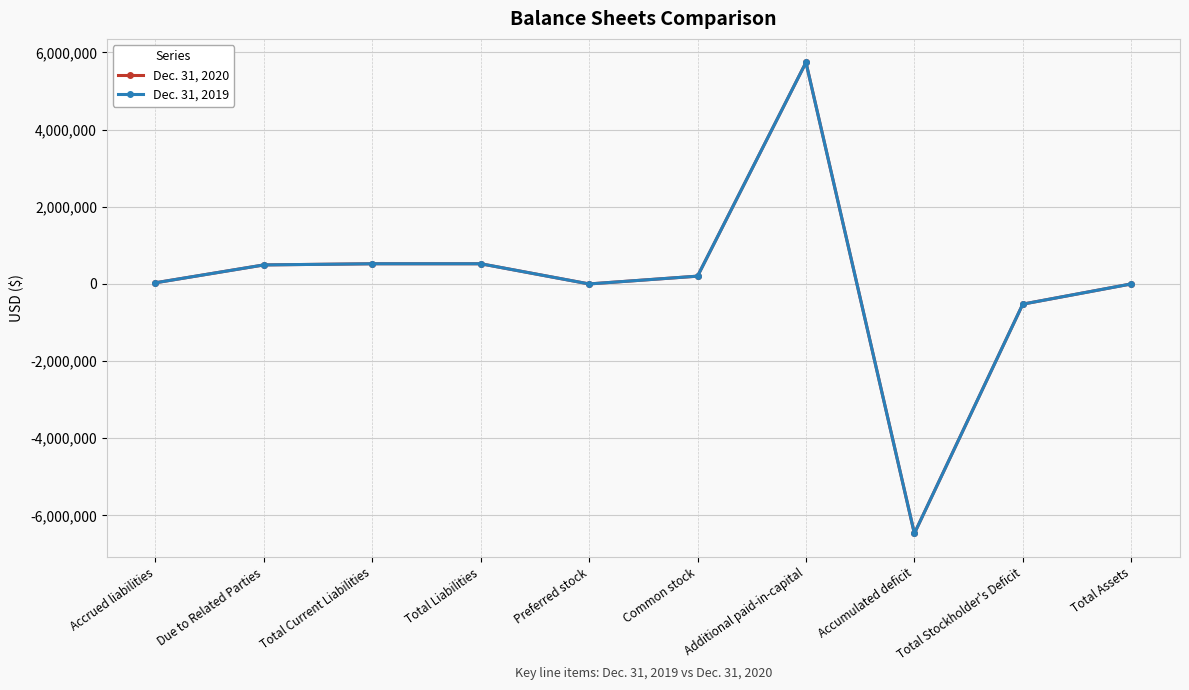

What is the value of the Dec. 31, 2020 point at the 2nd from the left?

492863